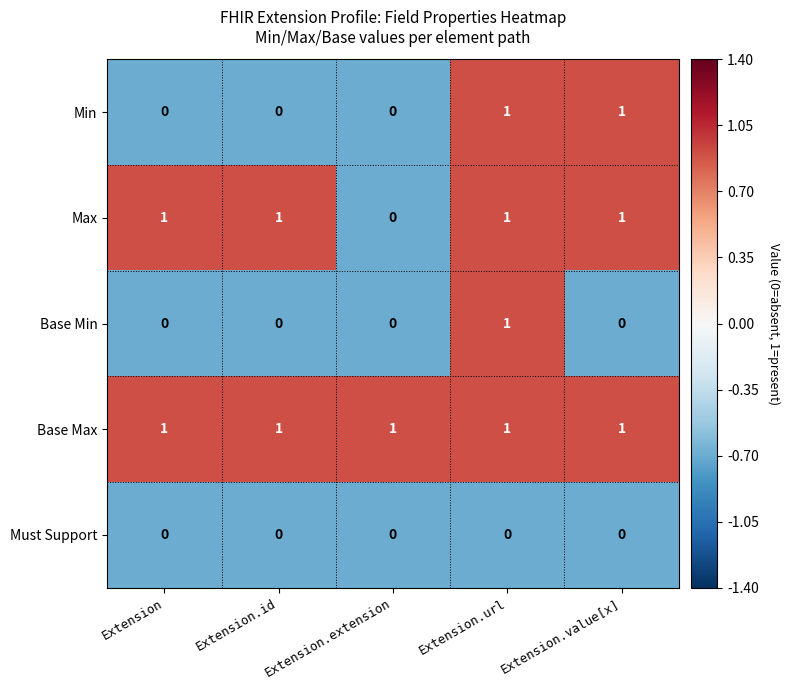

What is the spread (max minus min) of values at Extension.value[x]?

1